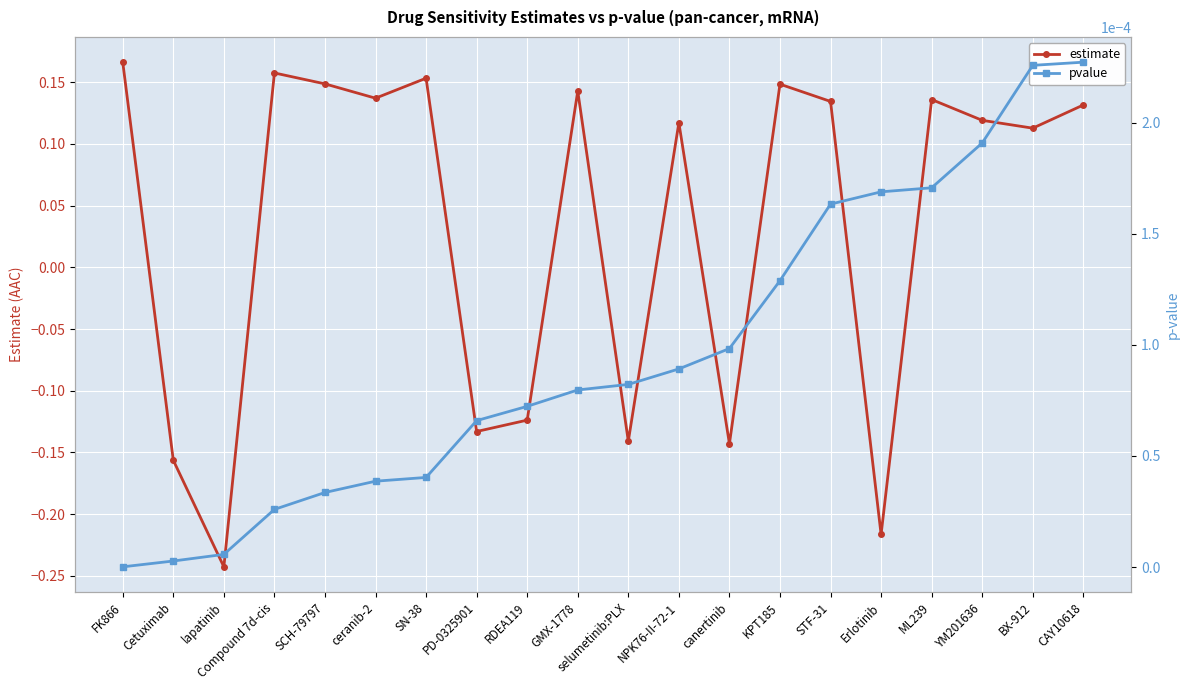

What is the maximum value for estimate?

0.2